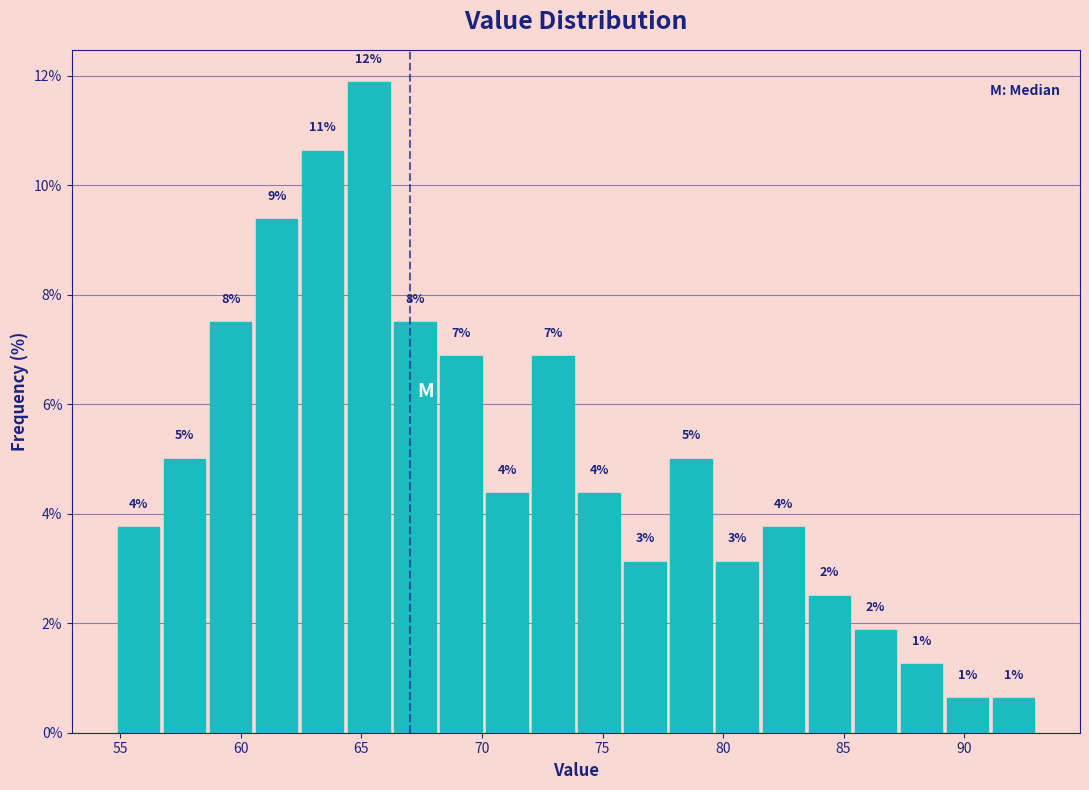

Read against the x-axis, roughly where is the centre of the tallest bar?

65.5